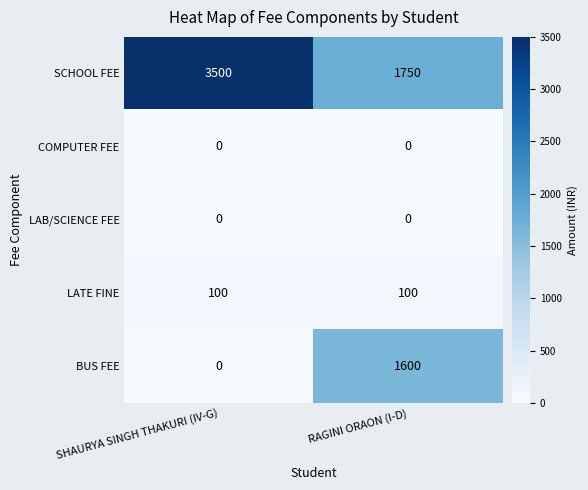

What is the greatest value displayed?

3500